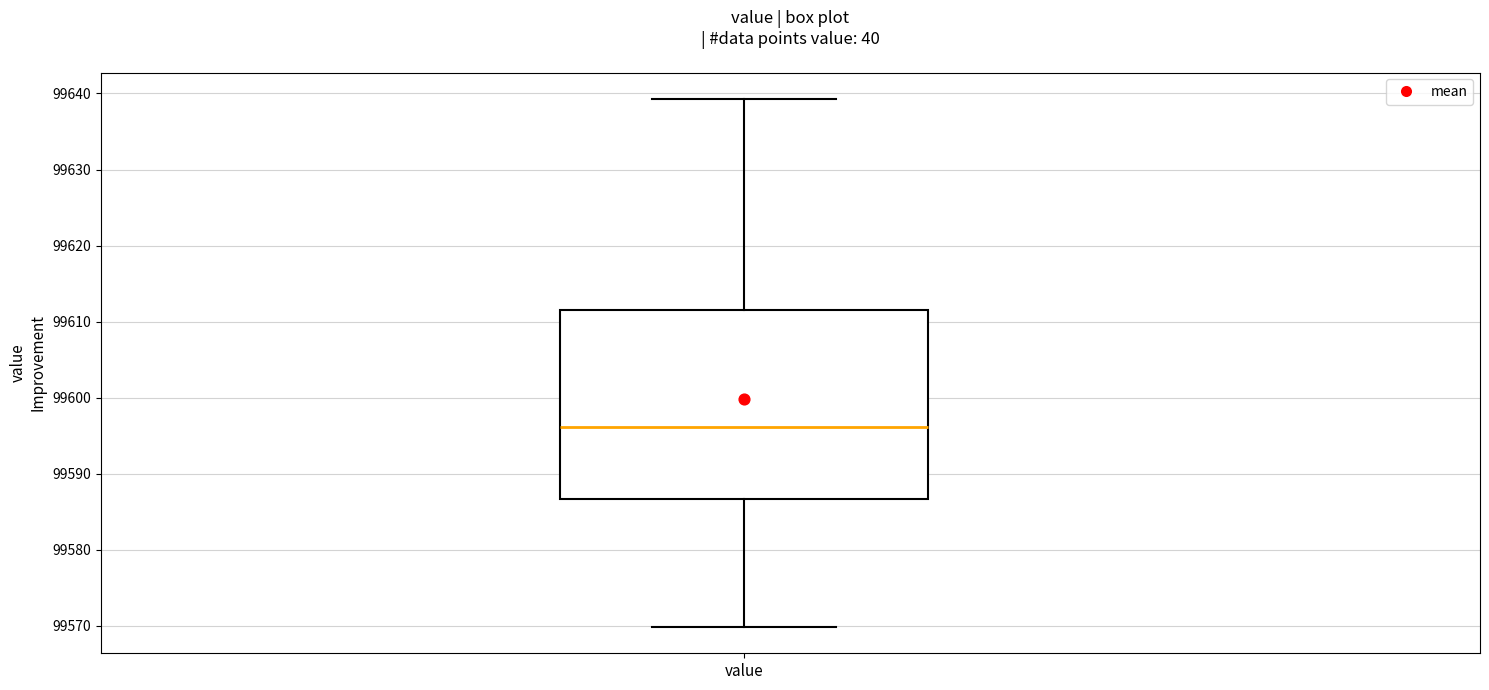

Transcribe this box plot: give where the median line is, the range the box spans, and where the two whiskers end, as read against the y-axis. The values are not printed on the chart, so give them approximately, as read against the axis.

median 99596, box 99587 to 99611, whiskers 99570 to 99639